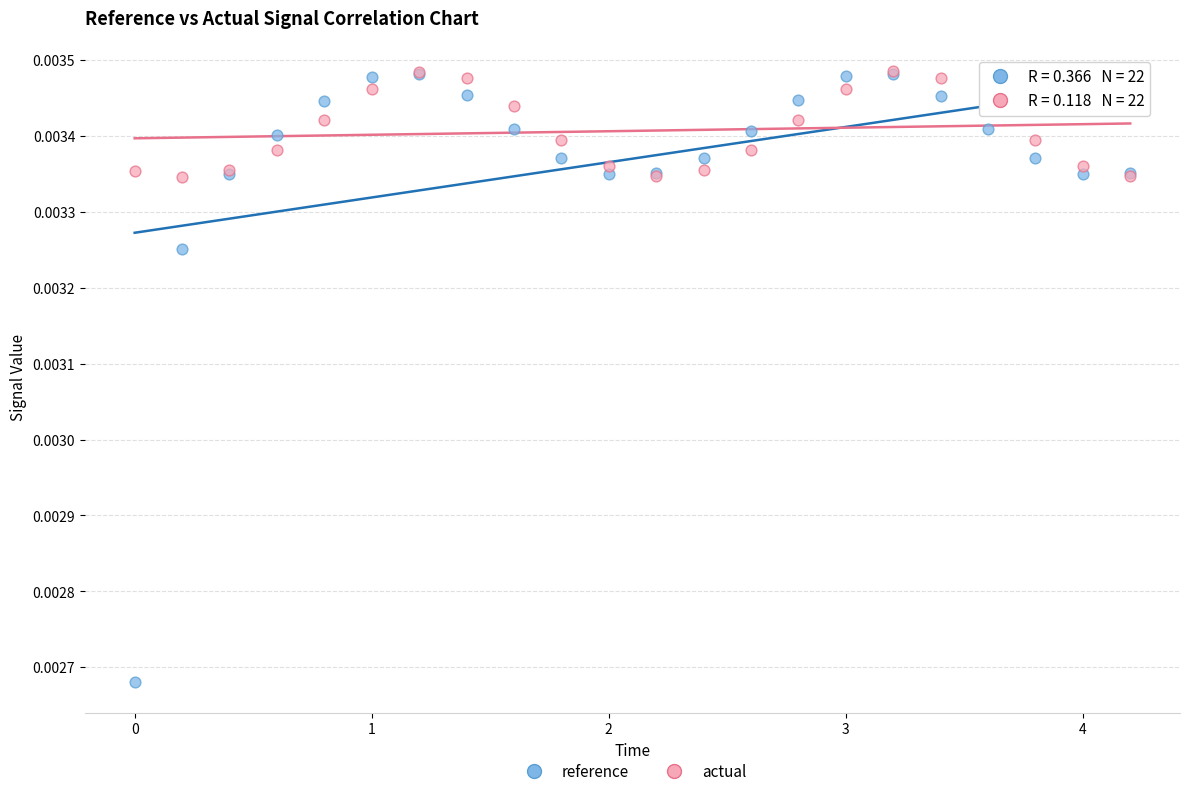

Which series has the largest Y range (max minus min)?

reference